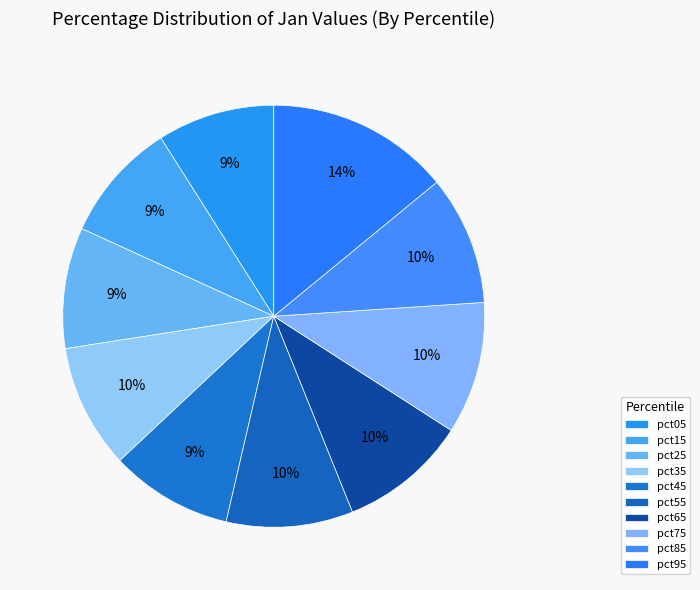

Which has a higher value, pct35 or pct75?

pct75